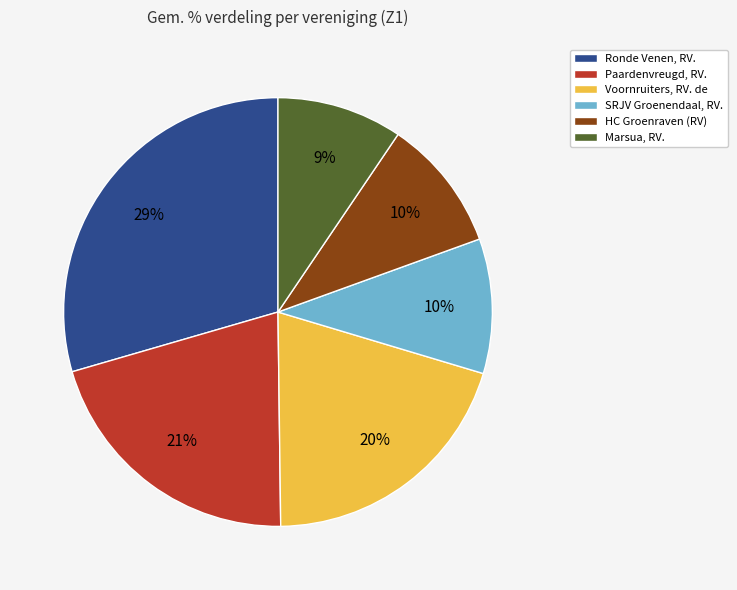

Approximately how many times larger is the value at SRJV Groenendaal, RV. compared to Voornruiters, RV. de?

0.5